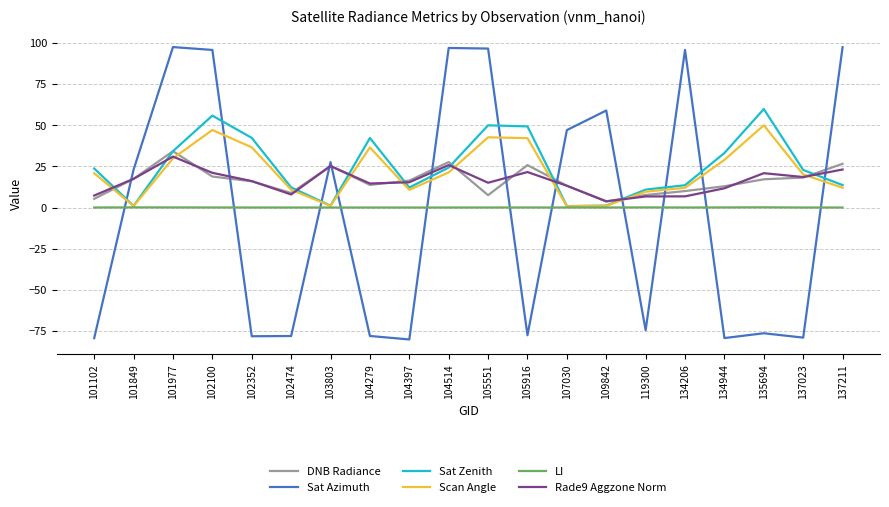

How many values in the Sat Azimuth series are below 23?

10